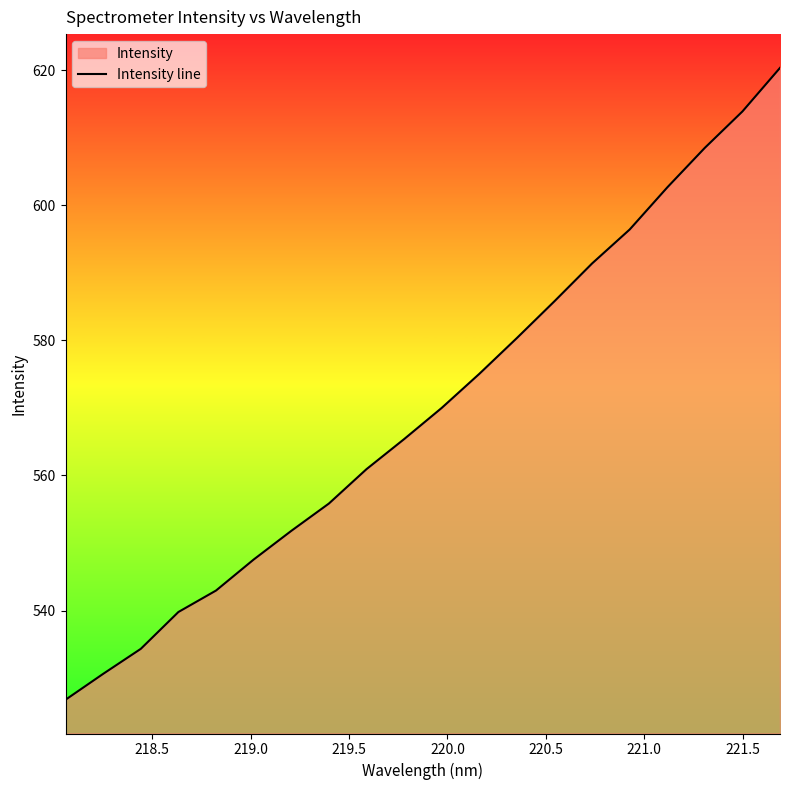

Reading left to right, transcribe all the data shown in this chart.

526.8	530.6	534.3	539.8	543.0	547.6	551.8	555.8	560.9	565.4	570.0	575.0	580.4	585.8	591.4	596.4	602.7	608.5	613.9	620.4